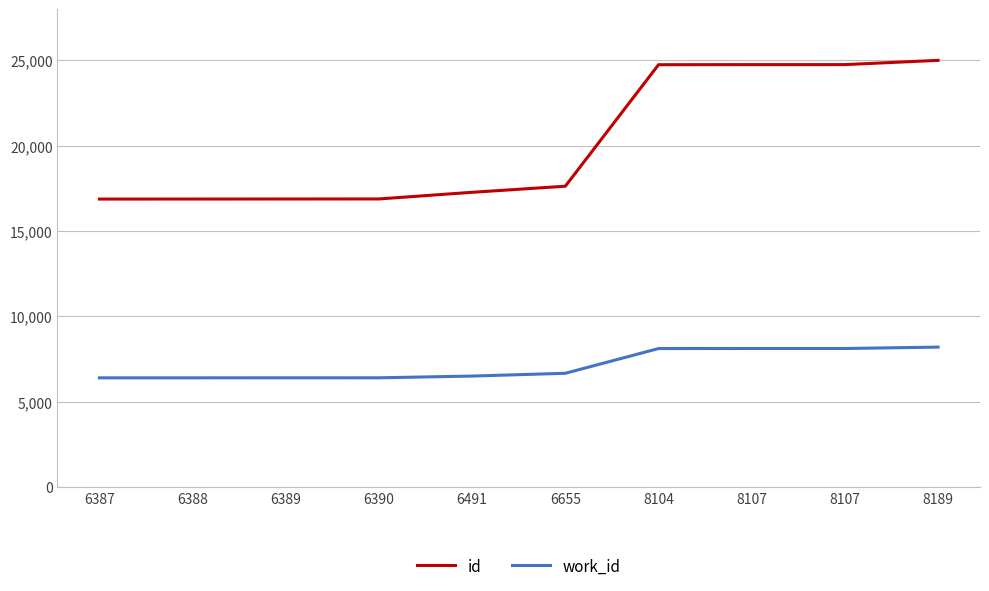

What is the value of the id point at the 2nd from the left?

16868